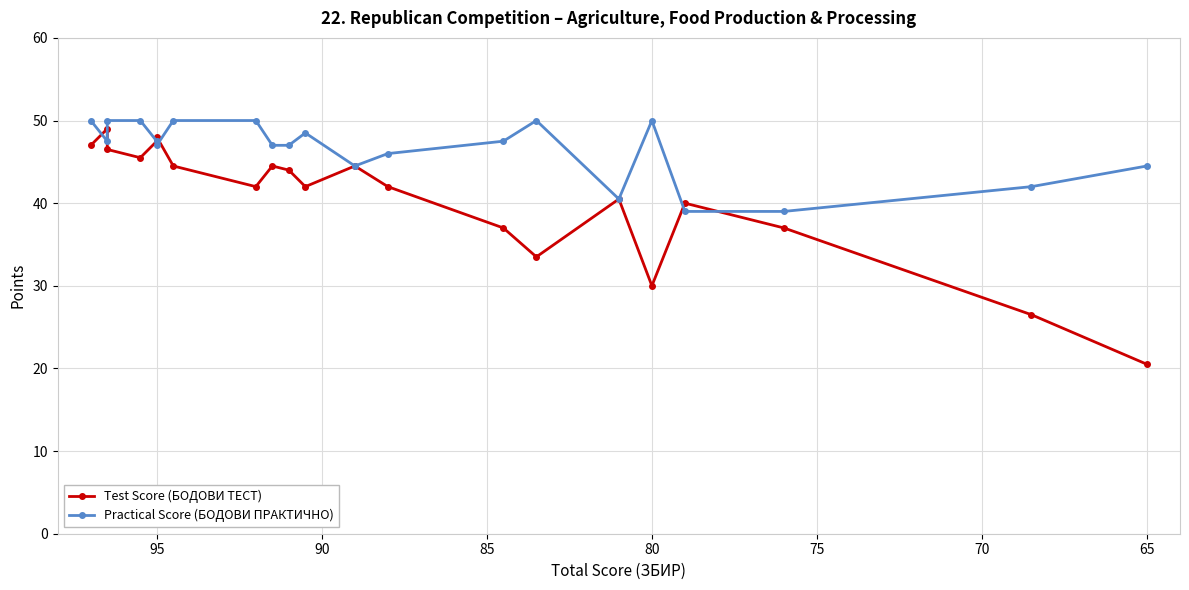

True or false: Practical Score (БОДОВИ ПРАКТИЧНО) and Test Score (БОДОВИ ТЕСТ) intersect in this chart.

True